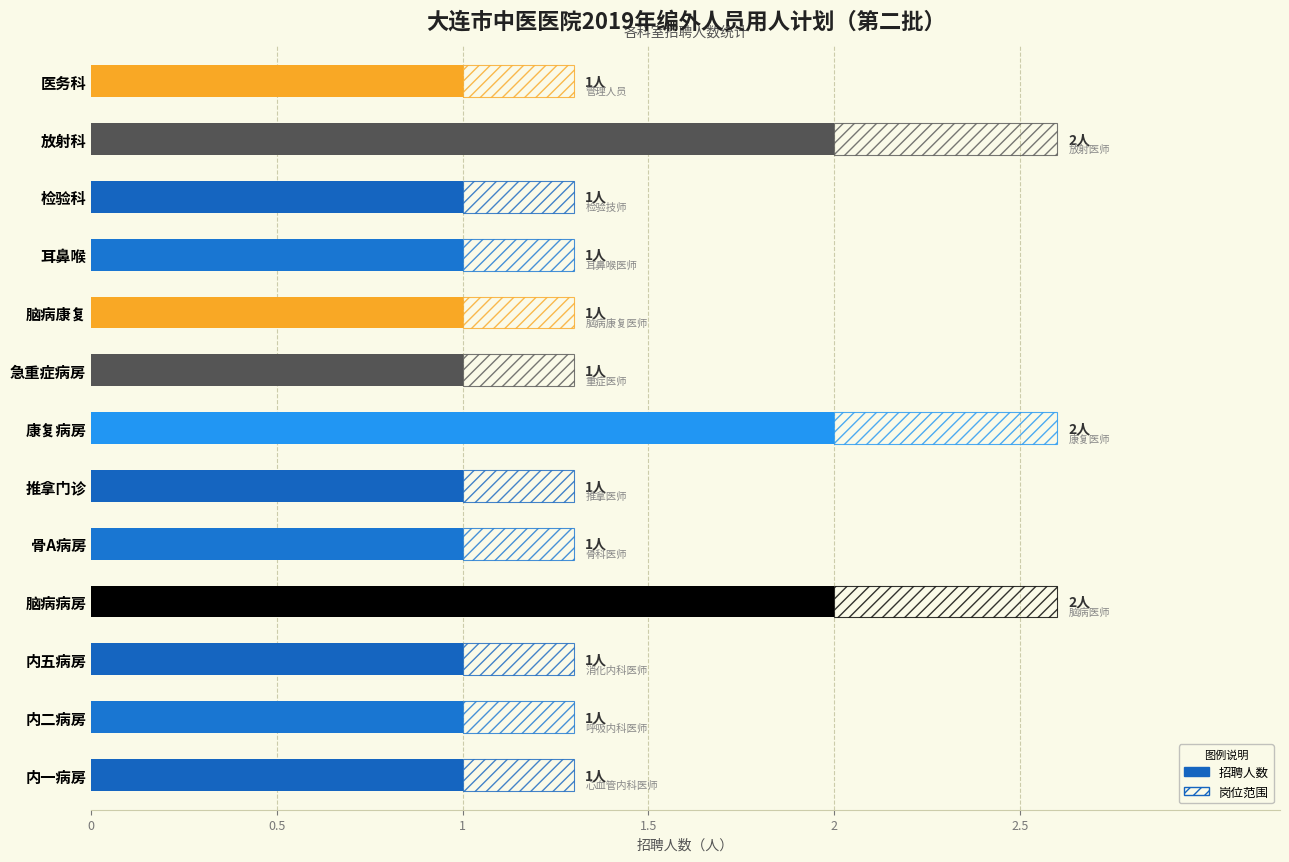

What is the value of the 13th bar from the left?

1